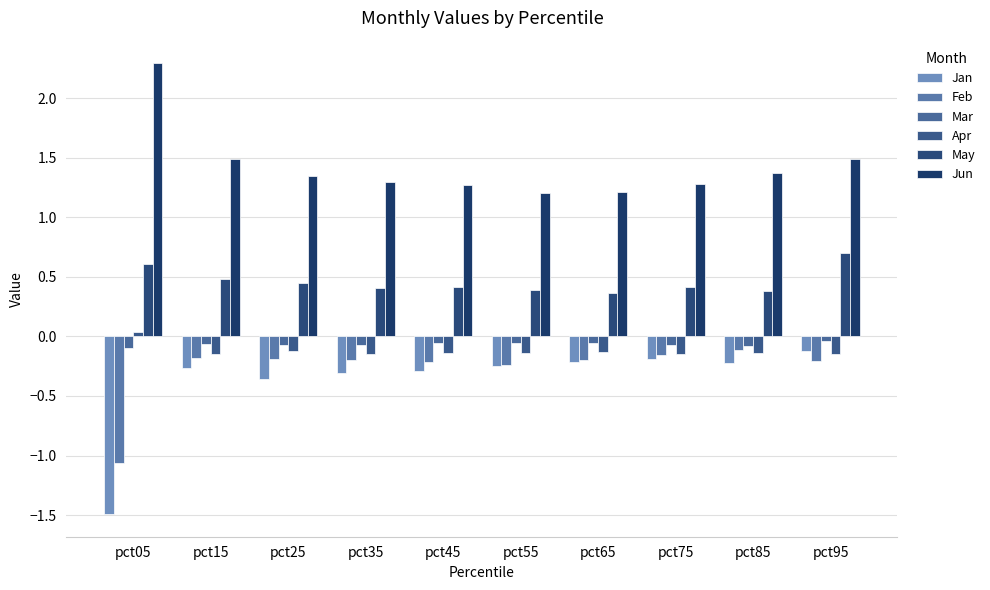

How many values in Apr are above zero?

1